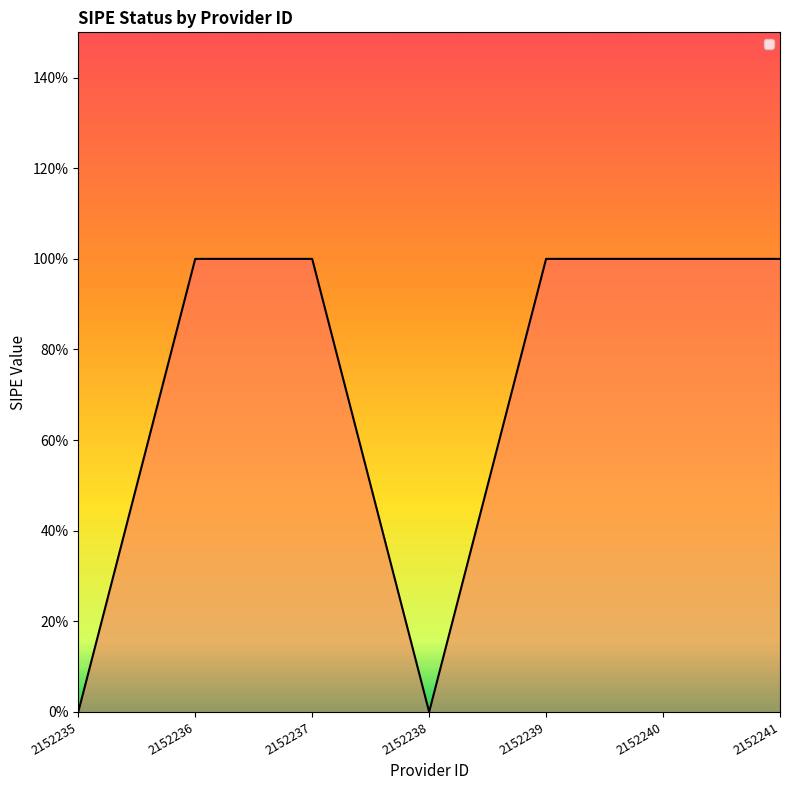

Is this an area chart (filled region under the line)?

Yes